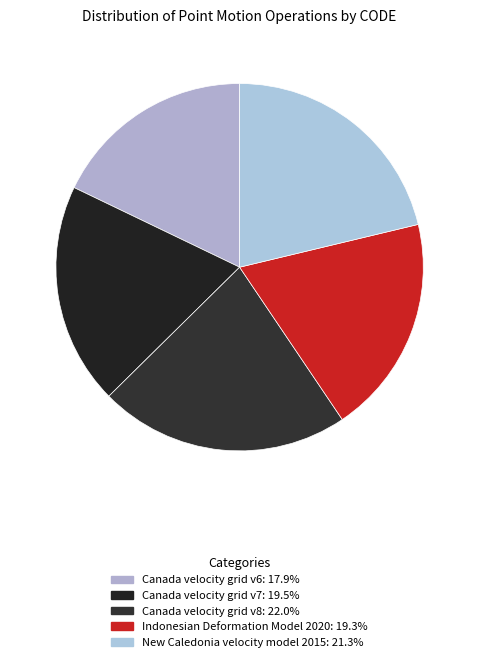

The New Caledonia velocity model 2015 slice represents 6% of the pie. True or false?

False